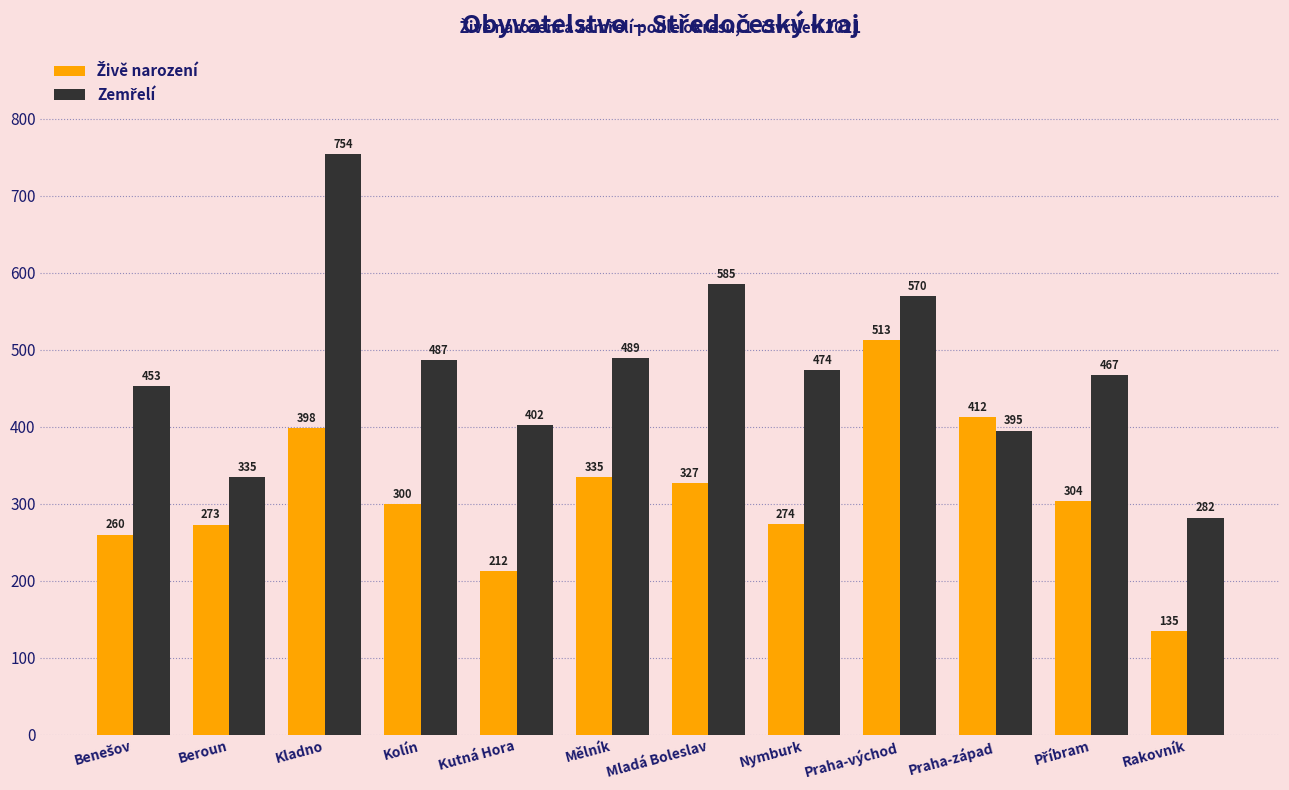

How many categories are shown in the chart?

12